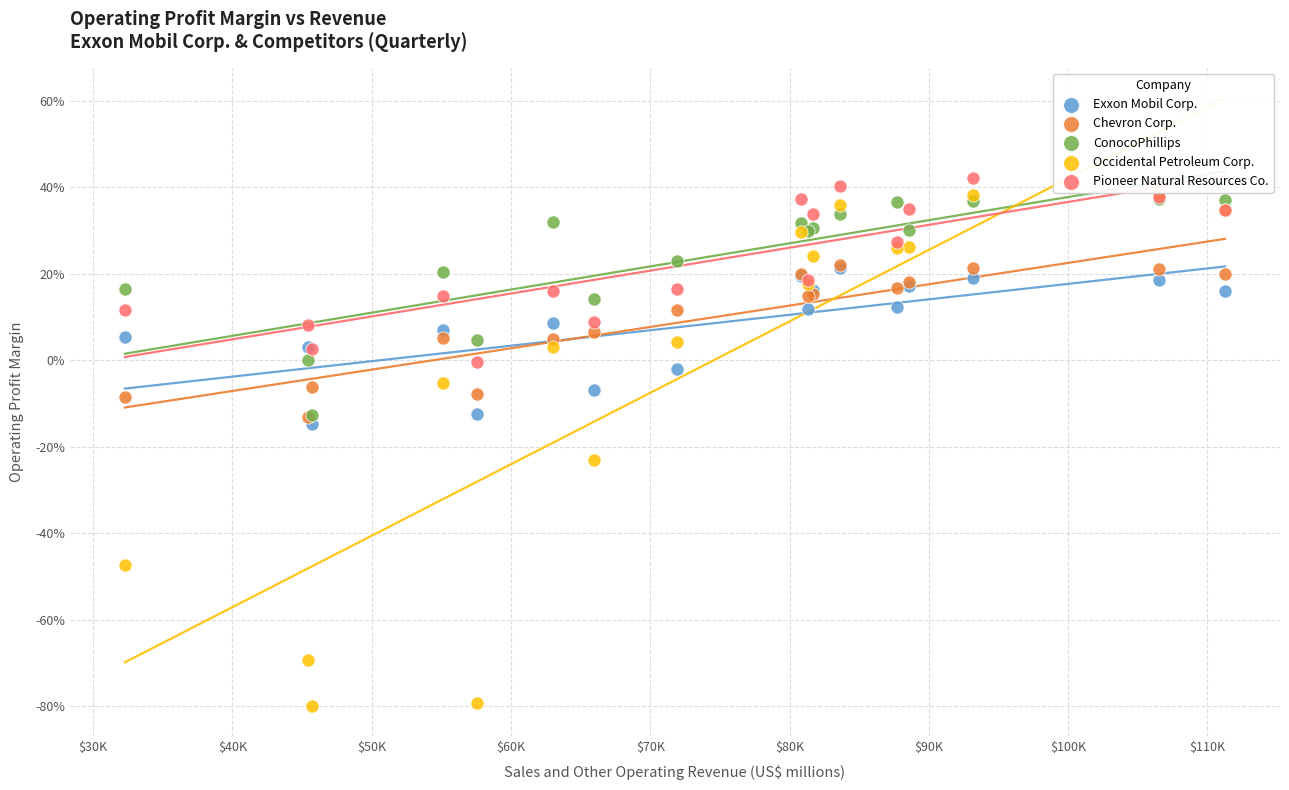

Which series has the largest Y range (max minus min)?

Occidental Petroleum Corp.